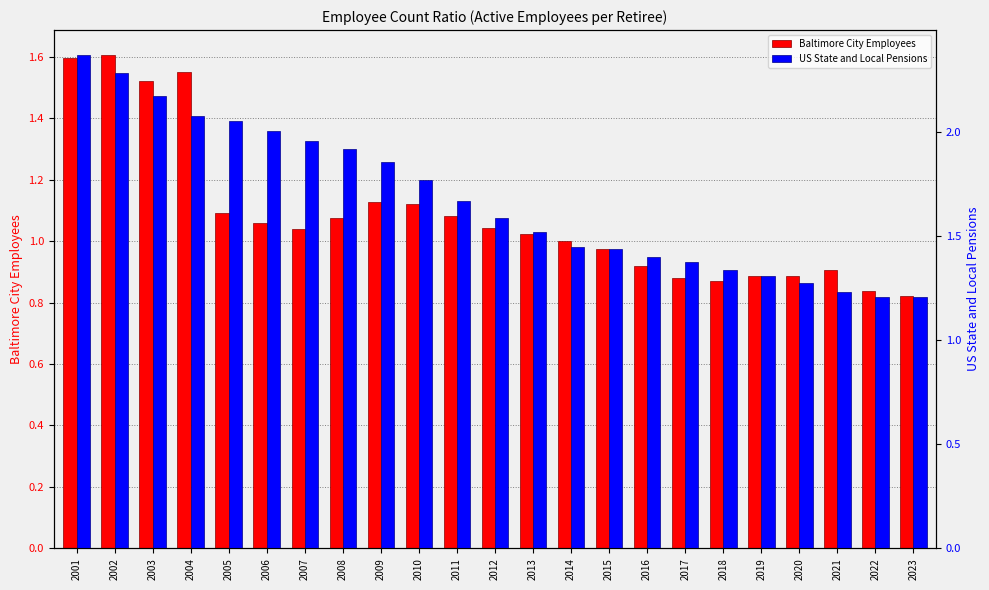

How many bars are there in each group?

2